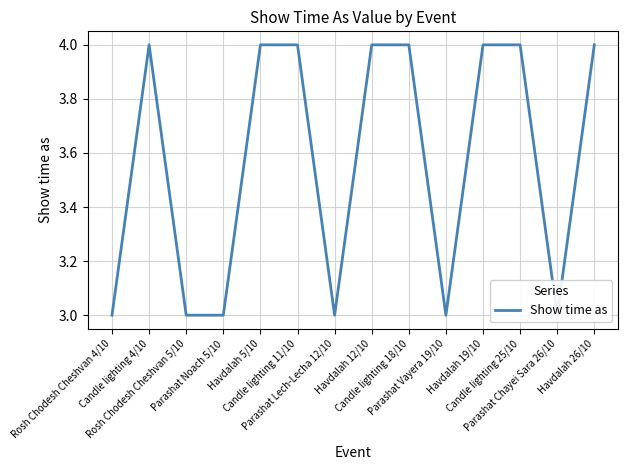

What is the difference between the maximum and minimum values?

1